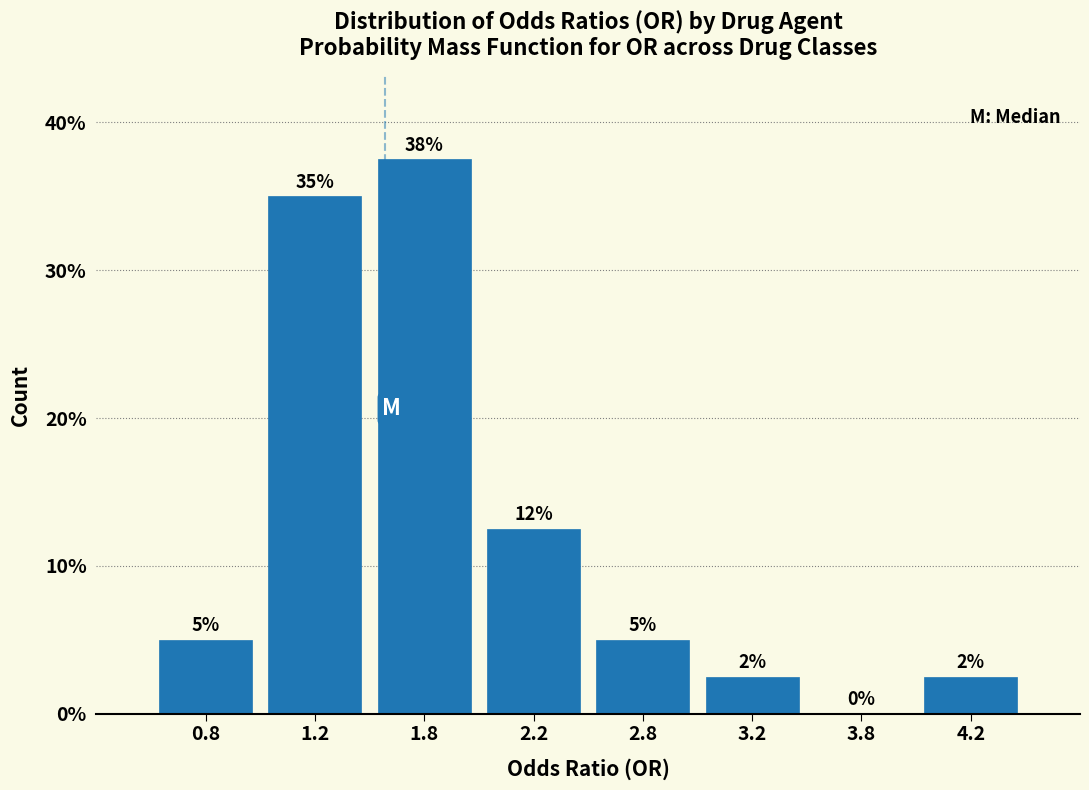

Which category has the highest value across all series?

1.8